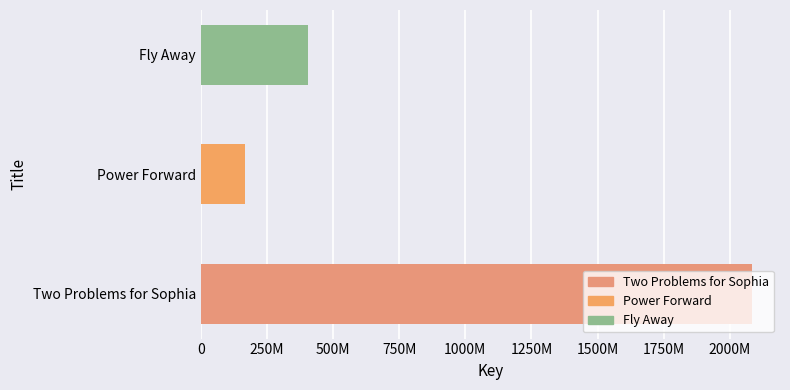

Are the bars horizontal?

Yes